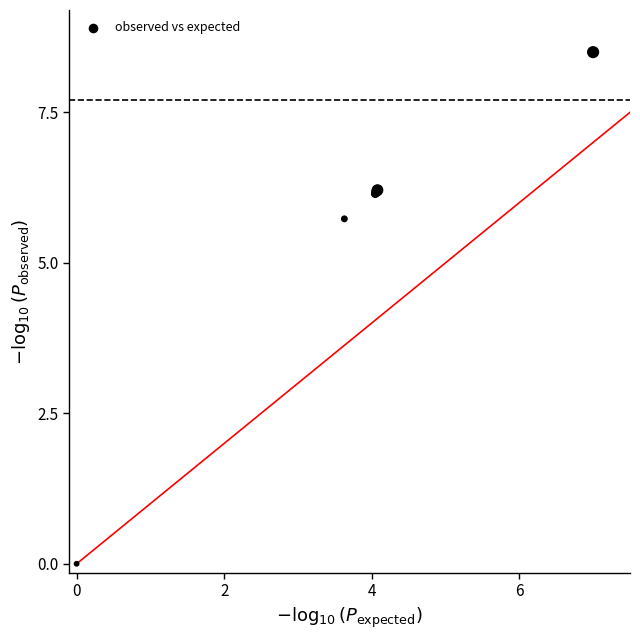

What Y value in the scatter plot is closest to 4?

5.7